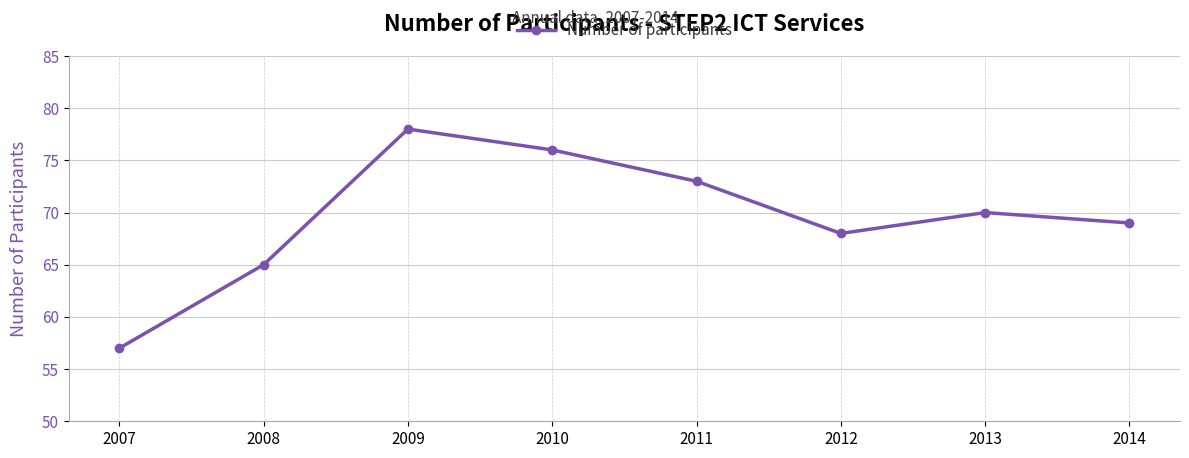

Read the value at 2011, to the nearest 5.

75